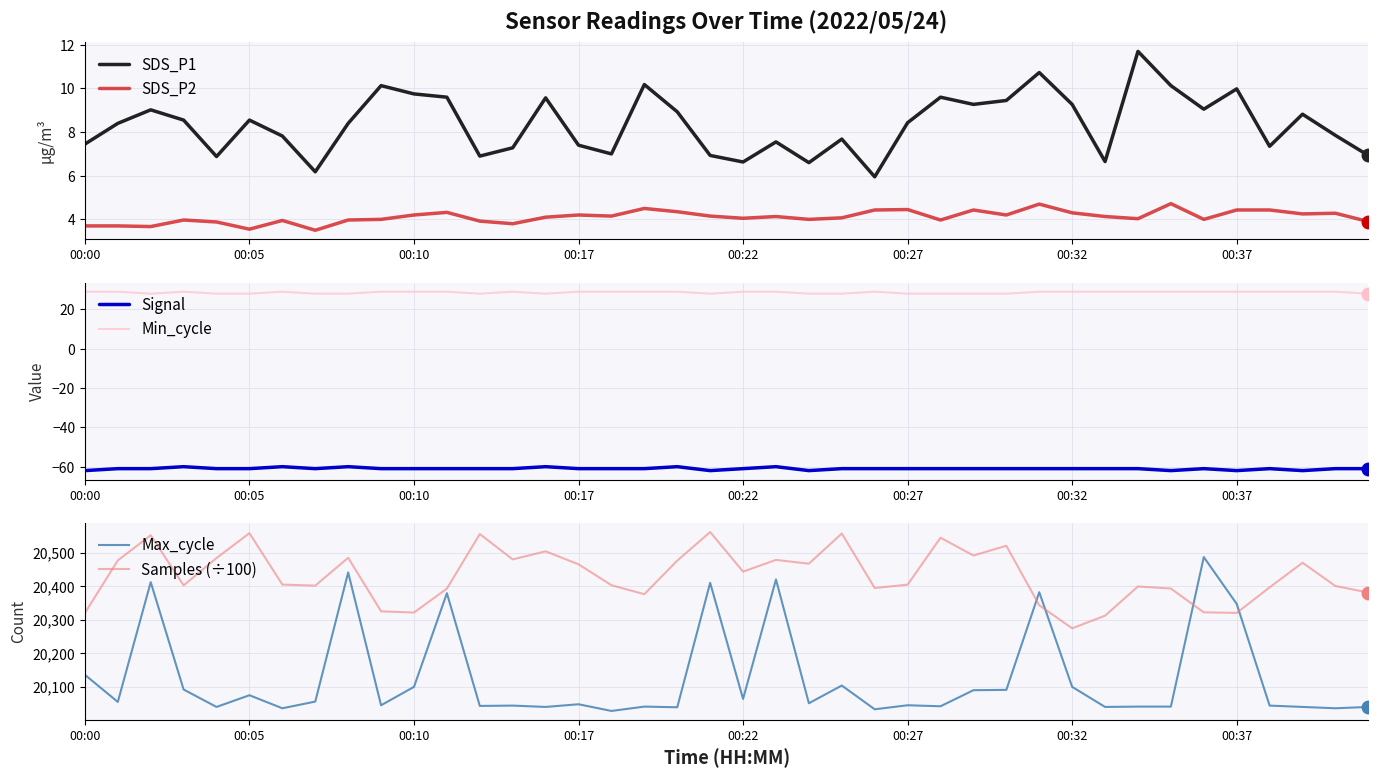

At which label does Min_cycle reach its peak?

00:00